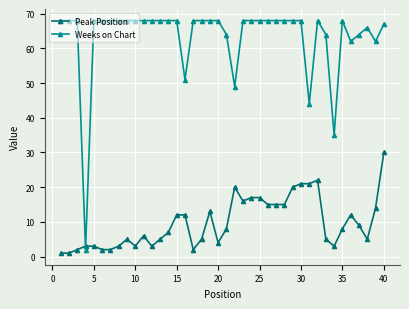

Which series has the largest range (max minus min)?

Weeks on Chart